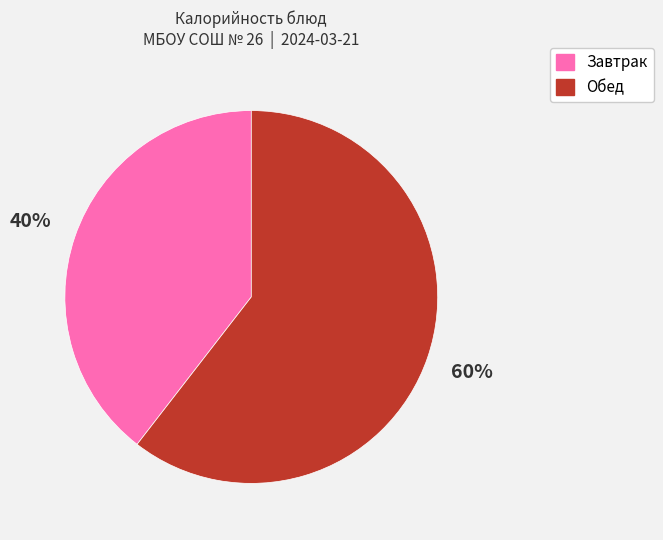

Is there any slice that represents more than half of the pie?

Yes